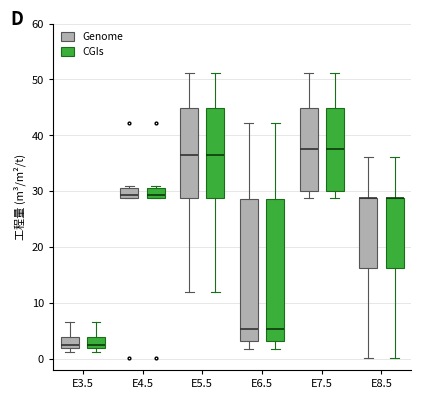

Where is the lower edge of the box for E3.5 (CGIs) on the y-axis? The values are not printed on the chart, so give them approximately, as read against the axis.

2